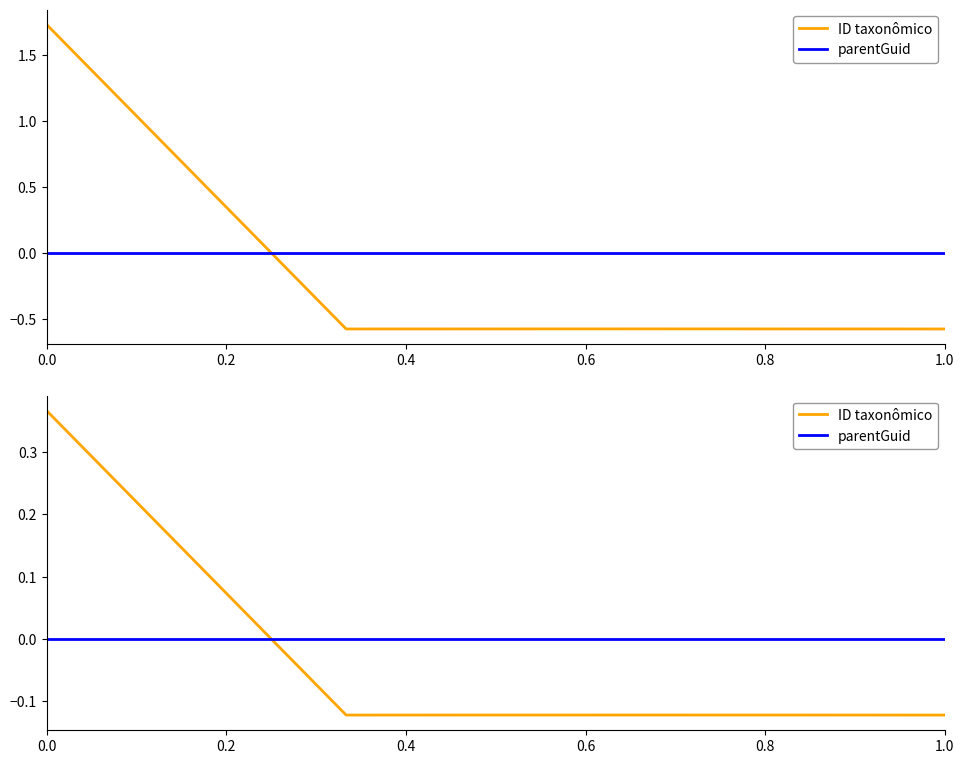

What are all the series names shown in the legend?

ID taxonômico, parentGuid